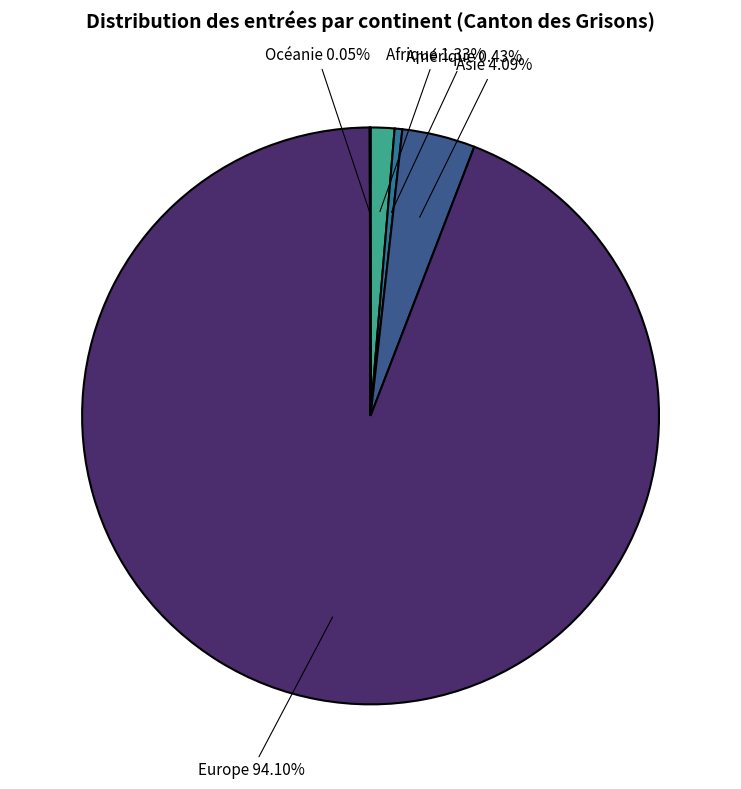

Does any single category account for the majority?

Yes